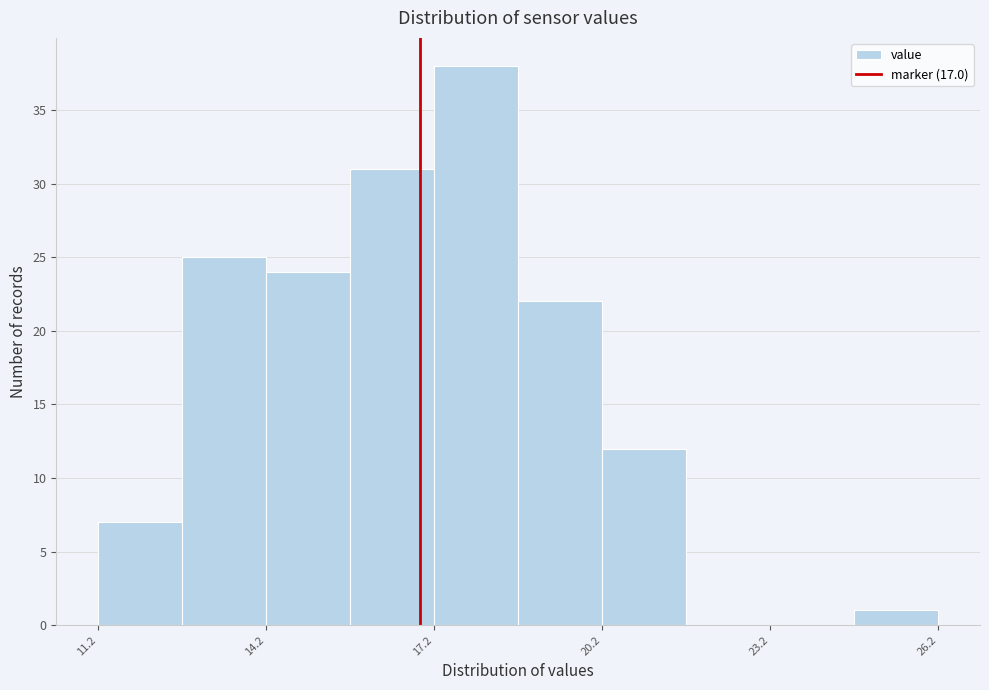

Read against the x-axis, roughly where is the centre of the tallest bar?

18.0